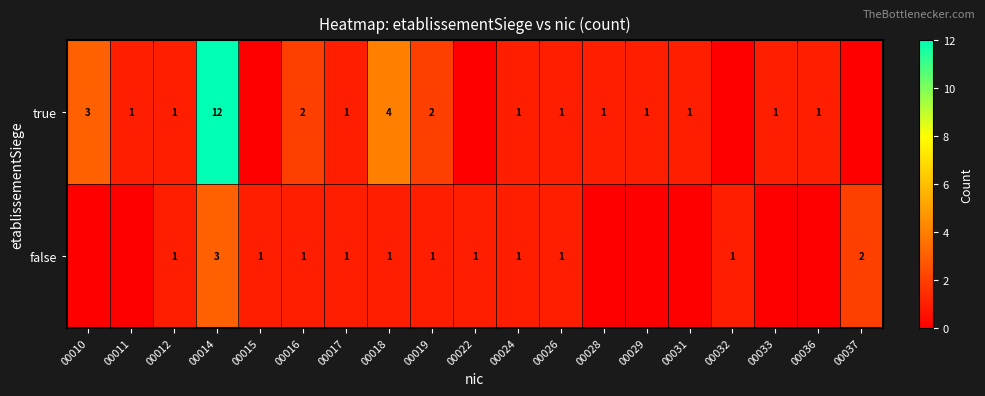

What is the difference between the highest and lowest values at 00014?

9